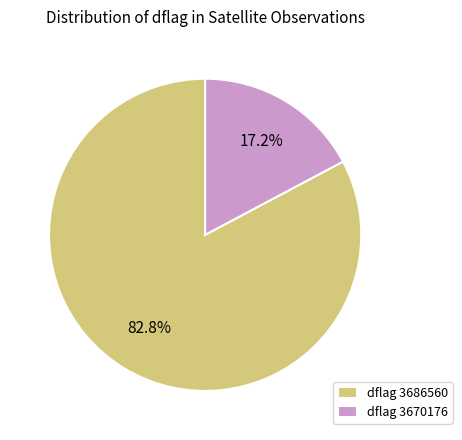

What portion of the pie excludes dflag 3670176?

82.8%